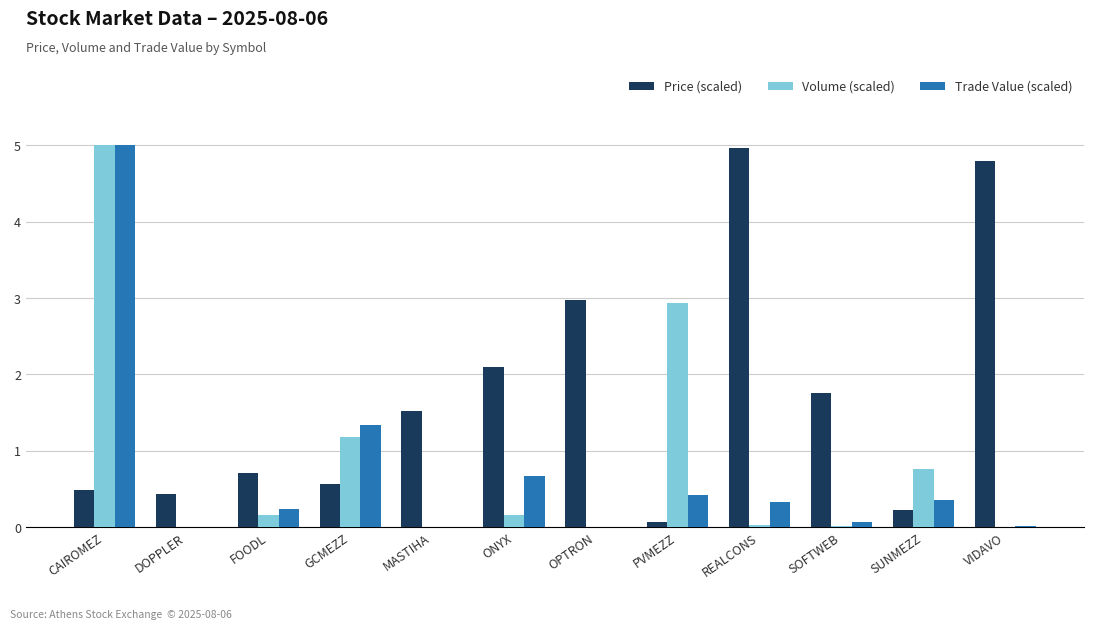

What are all the series names shown in the legend?

Price (scaled), Volume (scaled), Trade Value (scaled)